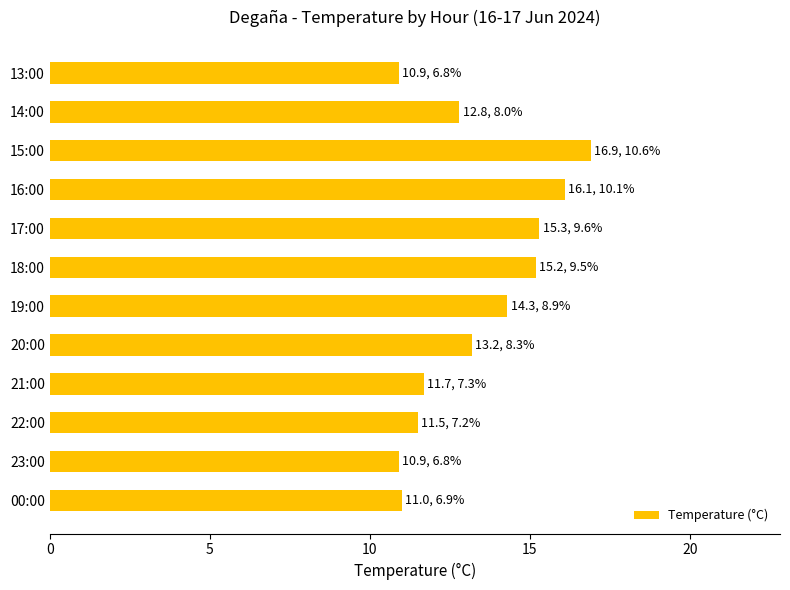

True or false: the data shows 10.3 at 16:00.

False